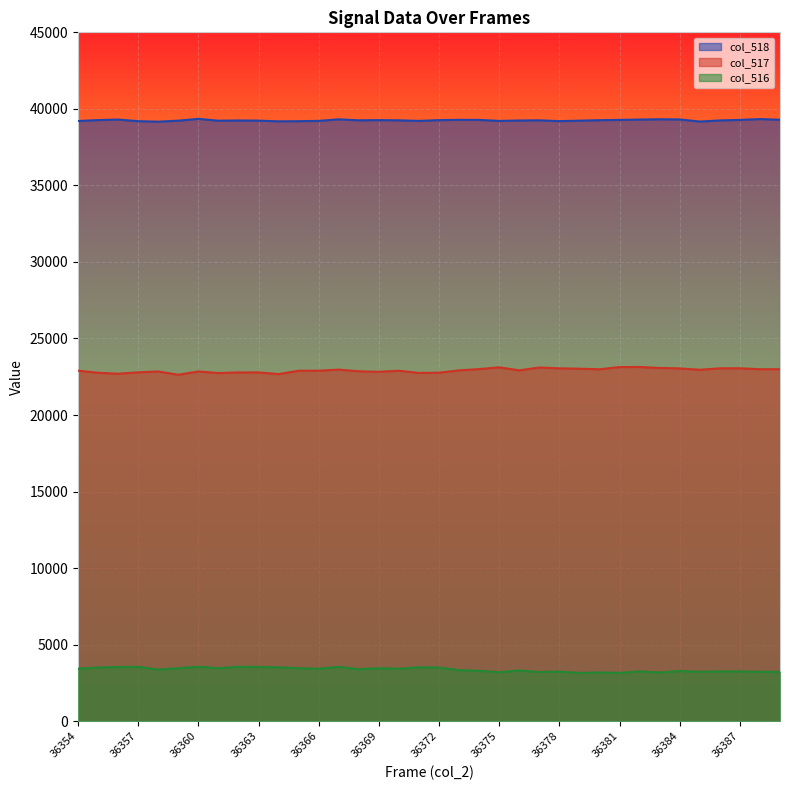

At which category is the sum across all series the highest?

36367